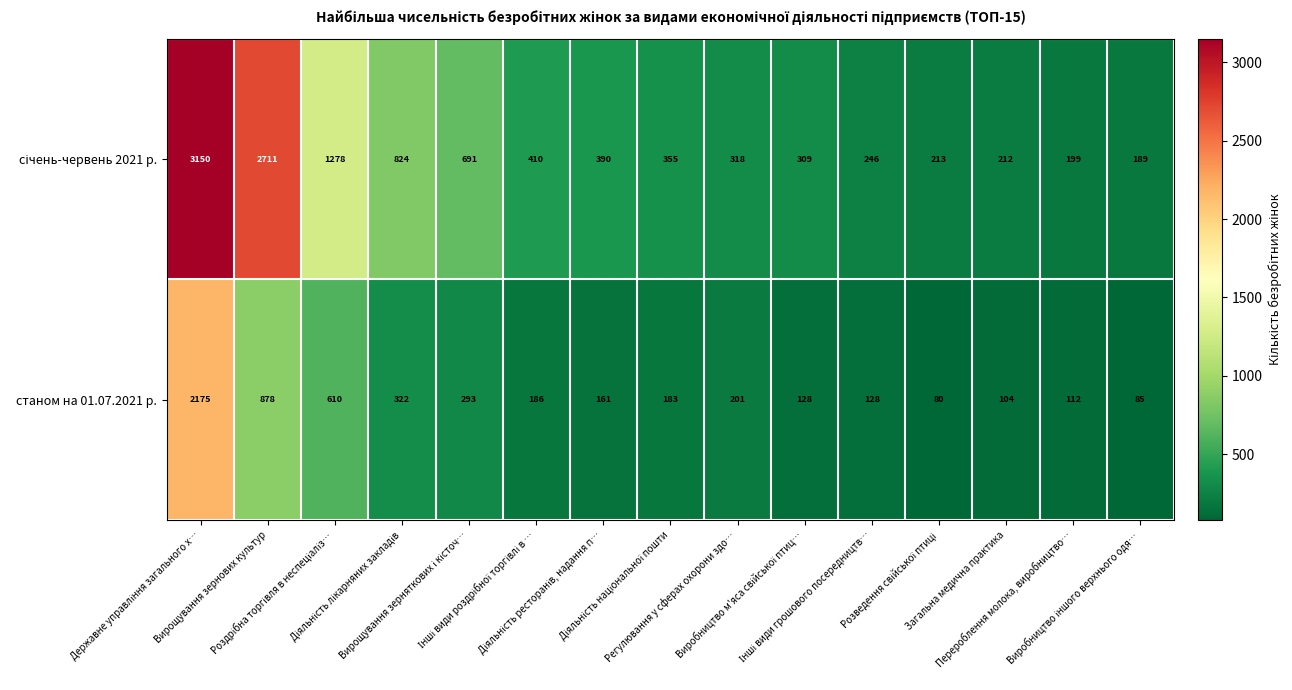

What is the maximum value shown in the chart?

3150